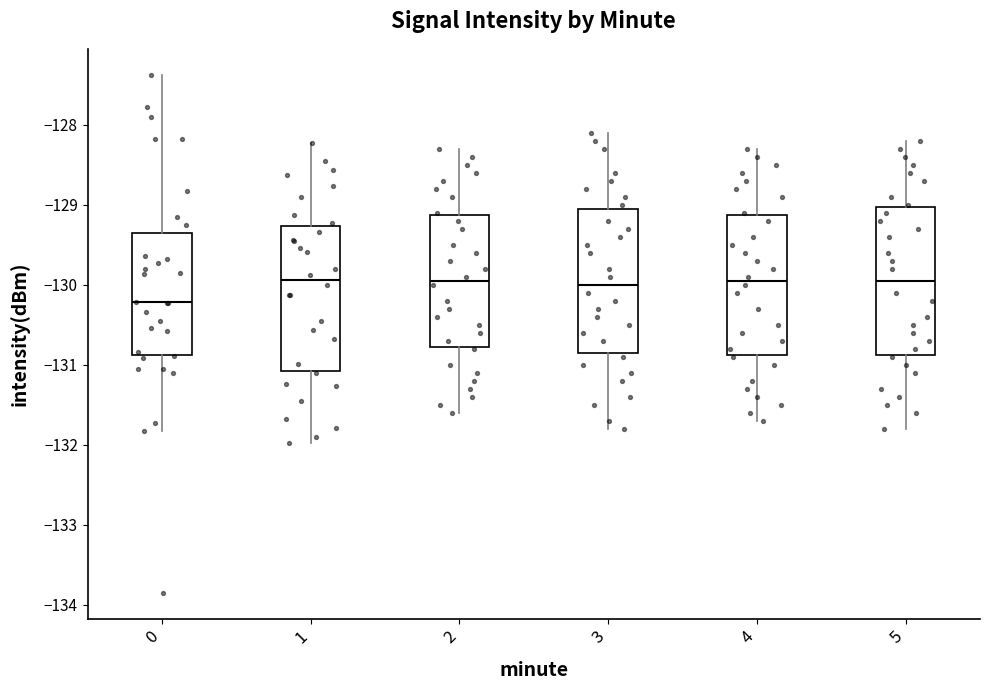

Which box has the lowest median line?

0